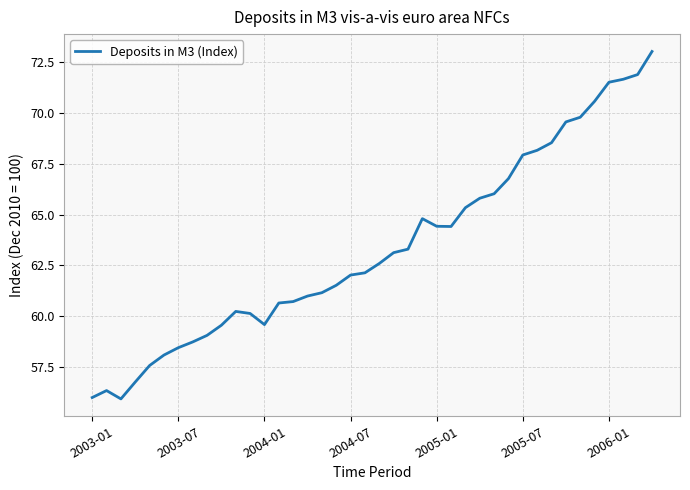

What is the smallest value displayed?

55.9